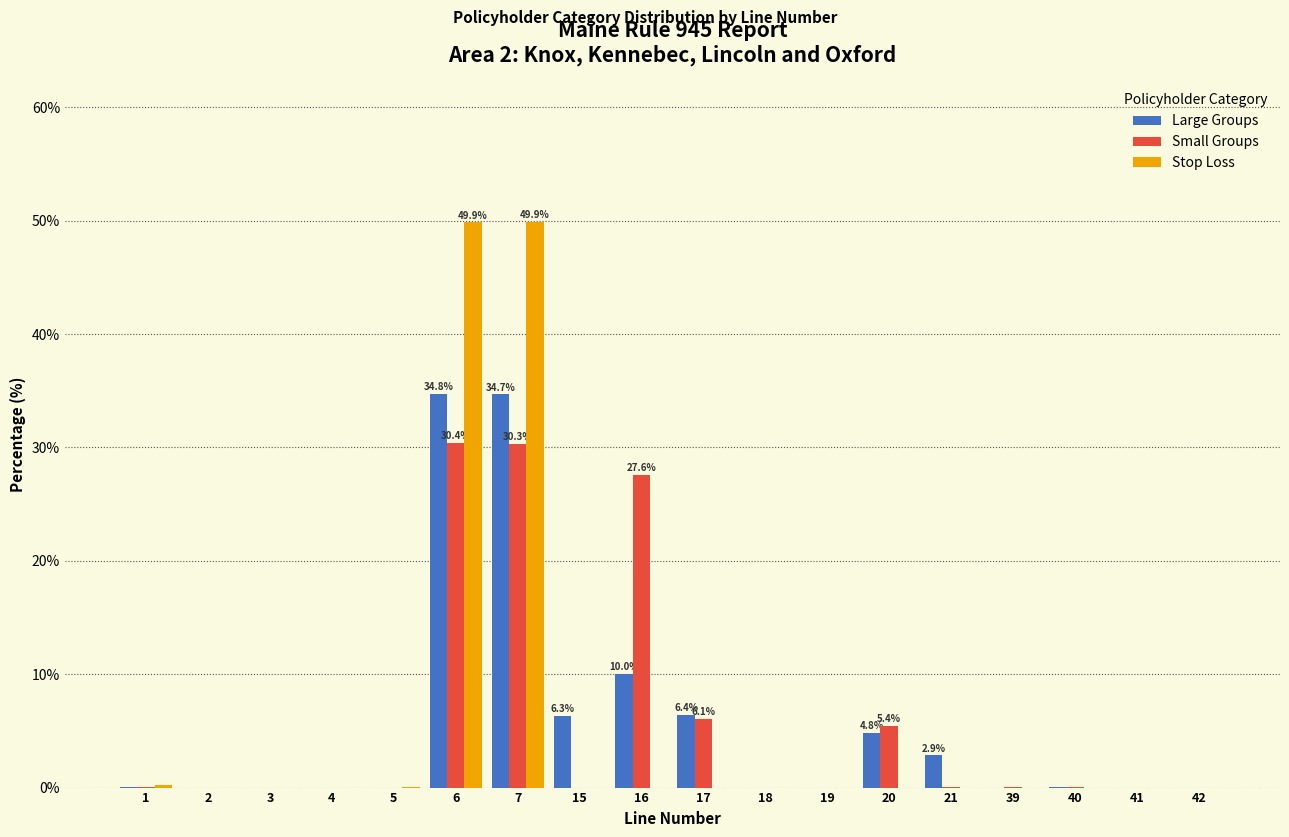

The value of Stop Loss at 21 is 0.0. True or false?

True